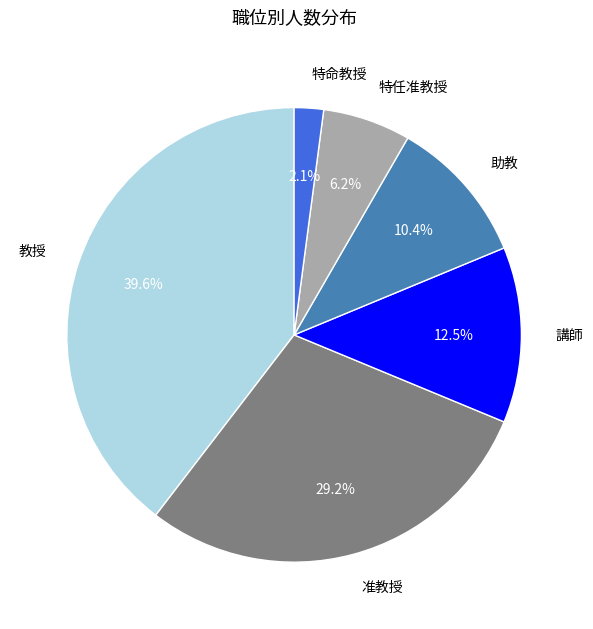

How many segments does this pie chart have?

6